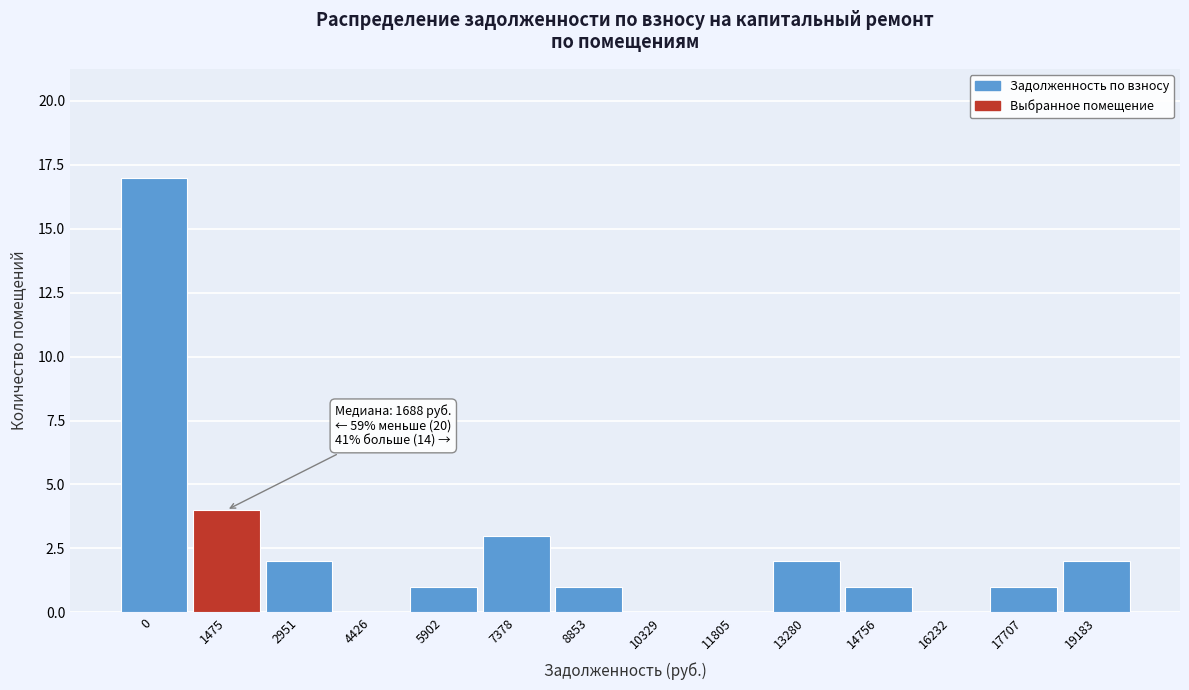

Reading left to right, list all the values displayed in this chart.

0=17	1475=4	2951=2	4426=0	5902=1	7378=3	8853=1	10329=0	11805=0	13280=2	14756=1	16232=0	17707=1	19183=2